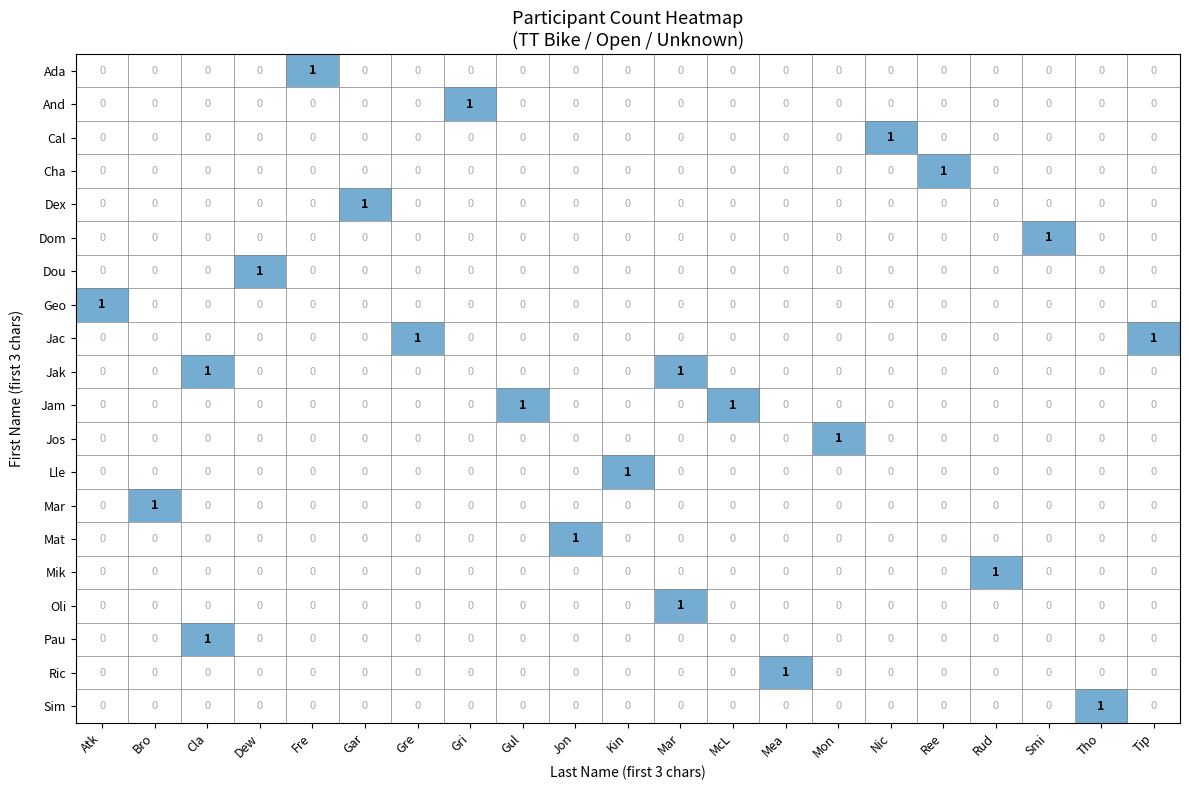

How many Geo values are between 0 and 1?

21